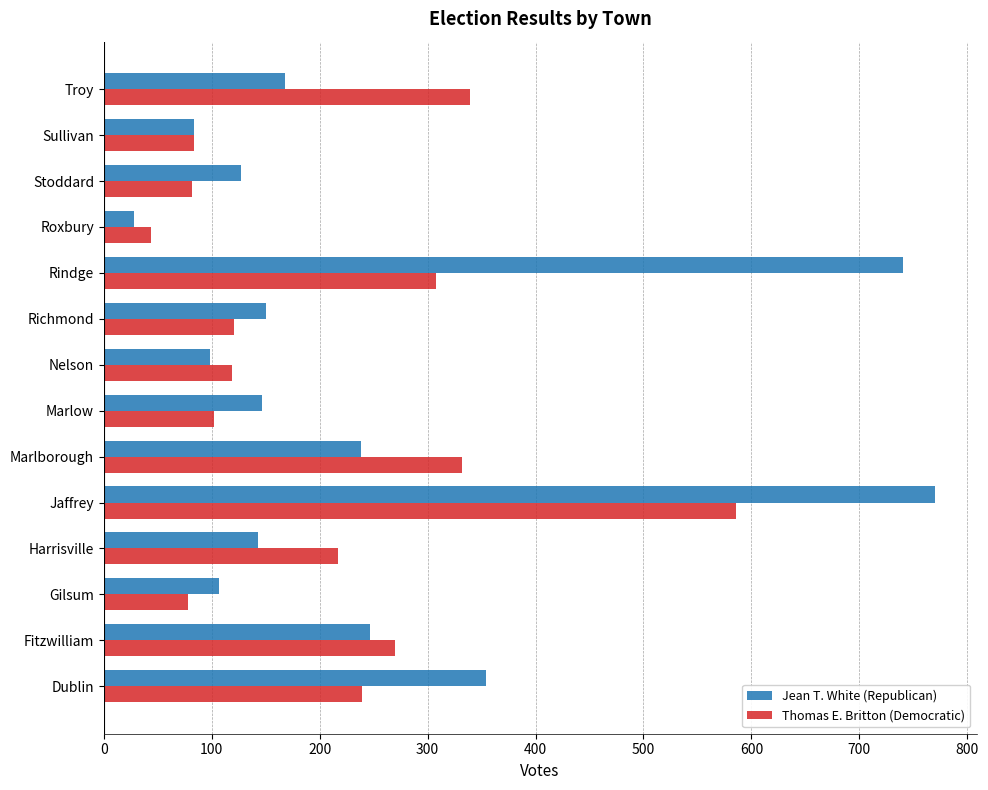

Rank the series by their average value, from highest to lowest.

Jean T. White (Republican), Thomas E. Britton (Democratic)